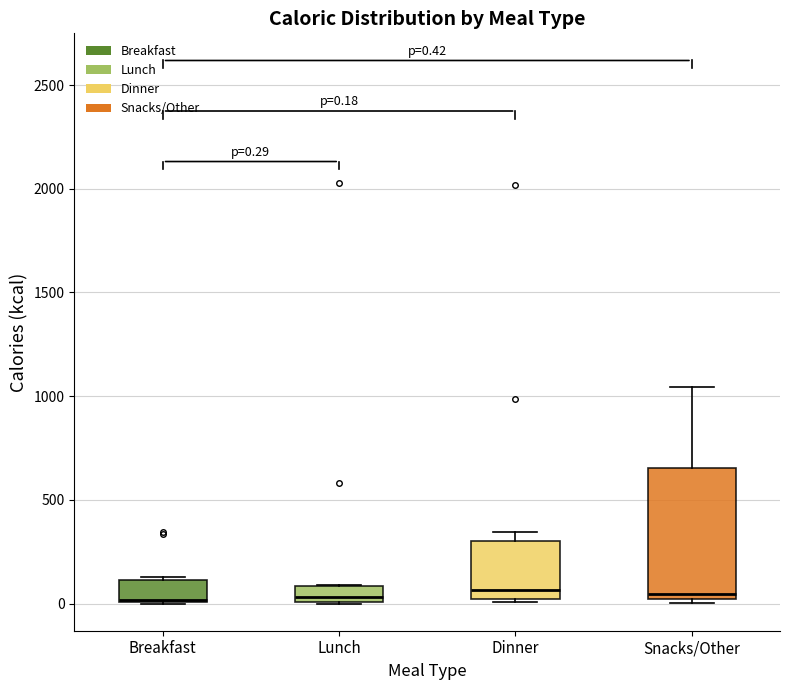

Comparing the boxes themselves (not the whiskers), which one is the tallest?

Snacks/Other